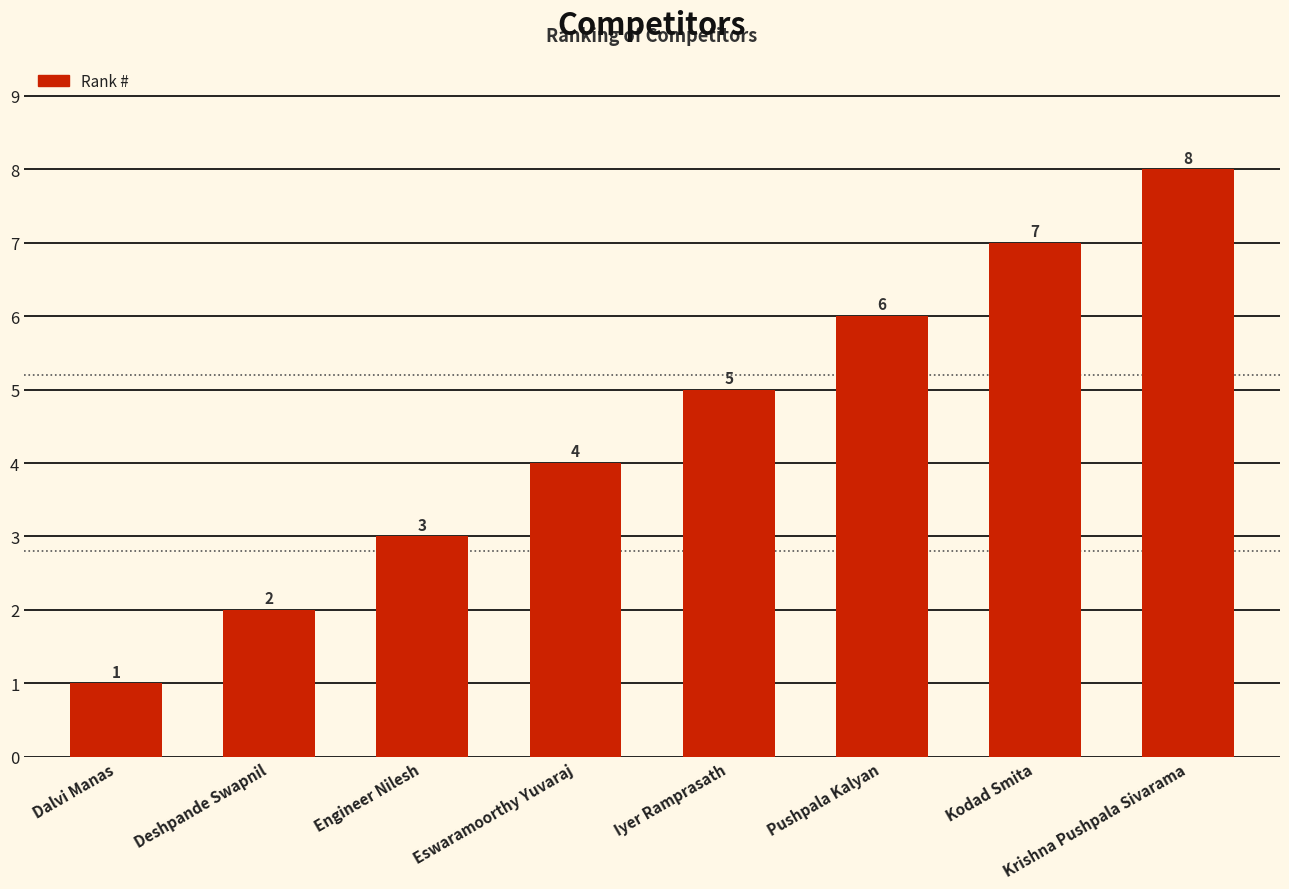

The chart shows a value of 1 at Dalvi Manas. True or false?

True